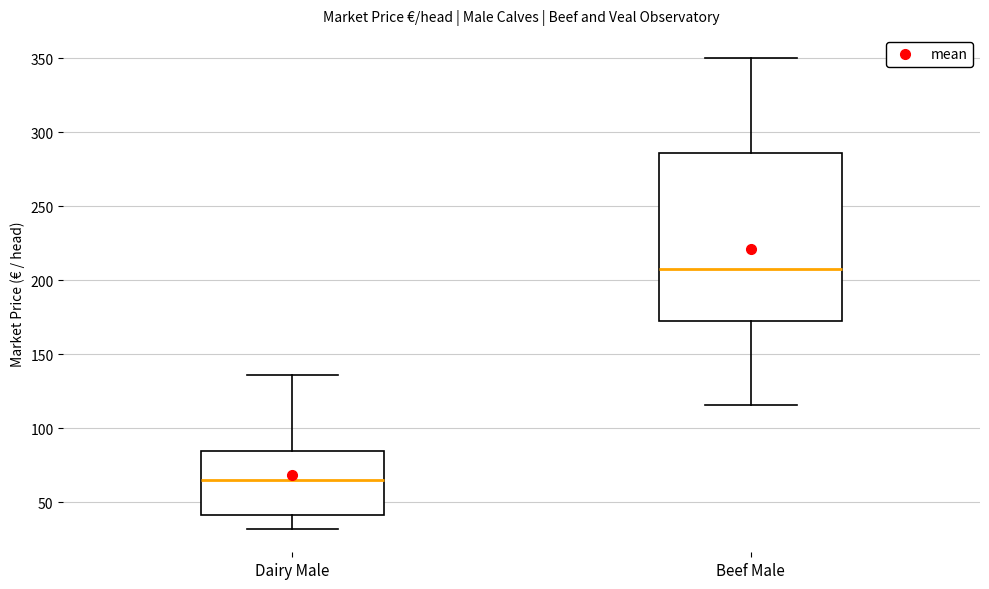

Which box is the tallest, from its lower edge to its upper edge?

Beef Male